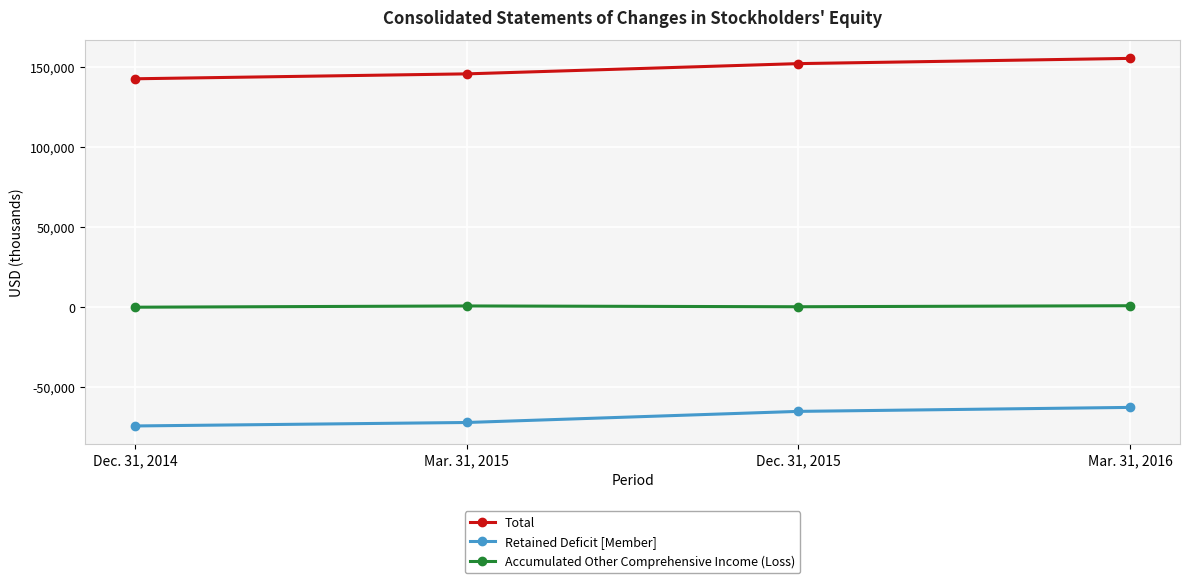

What is the difference between the highest and lowest values at Mar. 31, 2016?

217668